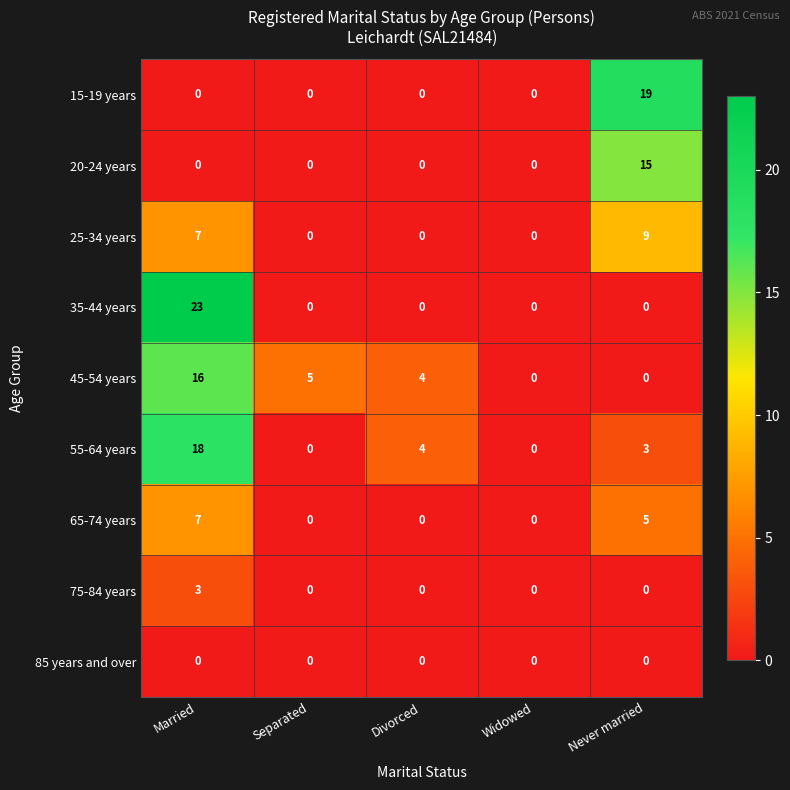

Between Married and Separated, which series saw the biggest shift?

35-44 years